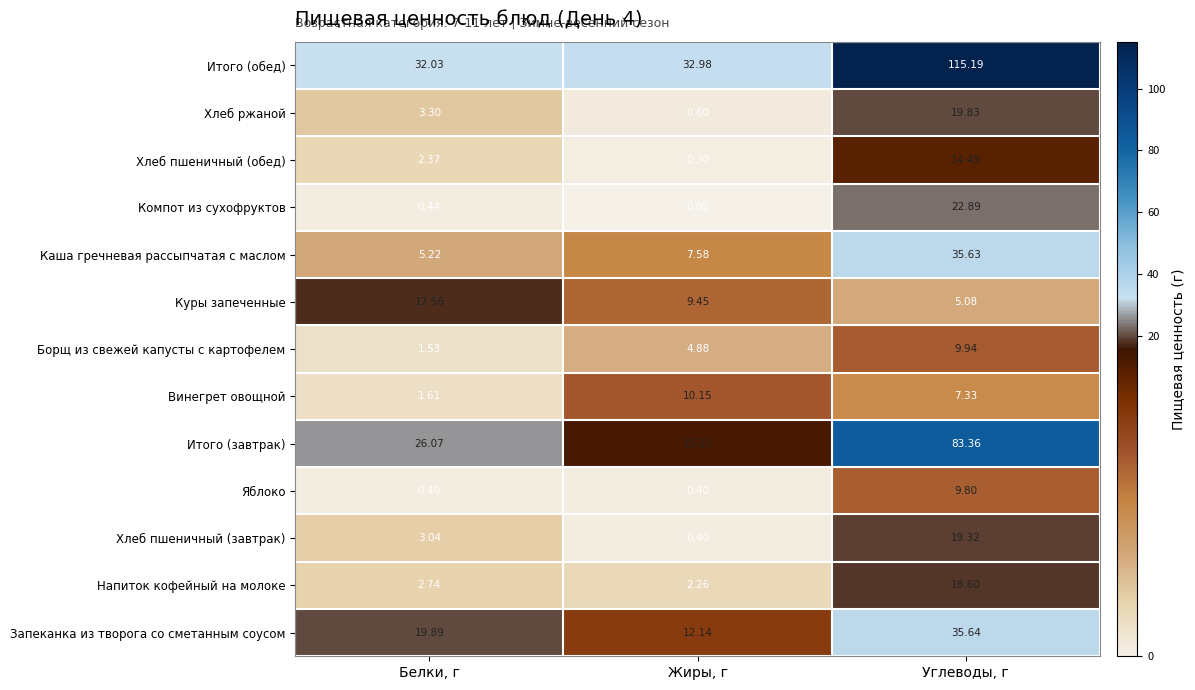

What is the total value across all series at Жиры, г?

96.4